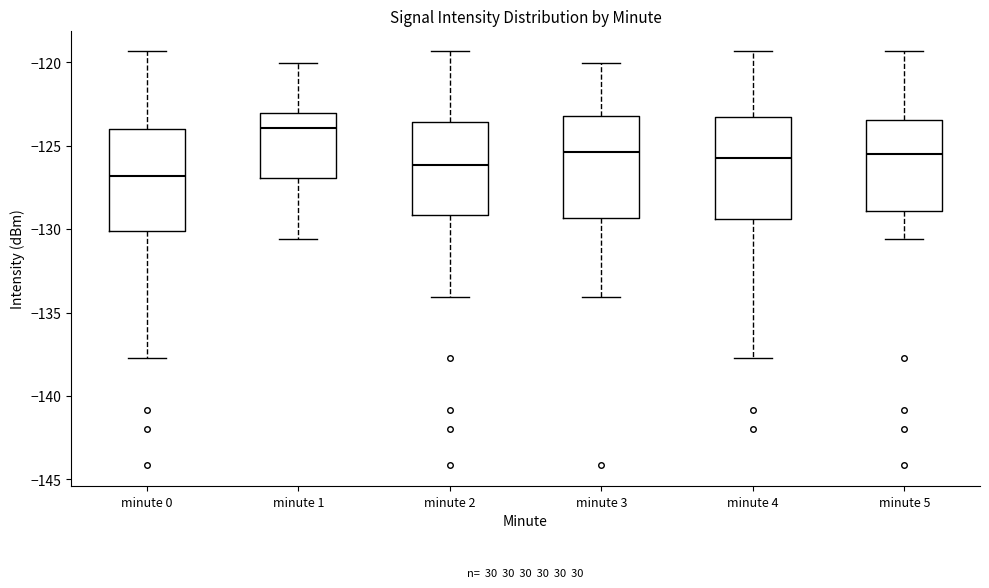

Reading left to right, read every box against the y-axis: the position of its median line, the range the box covers, and the ends of its whiskers. The values are not printed on the chart, so give them approximately, as read against the axis.

minute 0: median -127.0, box -130.0 to -124.0, whiskers -137.5 to -119.5
minute 1: median -124.0, box -127.0 to -123.0, whiskers -130.5 to -120.0
minute 2: median -126.0, box -129.0 to -123.5, whiskers -134.0 to -119.5
minute 3: median -125.5, box -129.5 to -123.0, whiskers -134.0 to -120.0
minute 4: median -125.5, box -129.5 to -123.5, whiskers -137.5 to -119.5
minute 5: median -125.5, box -129.0 to -123.5, whiskers -130.5 to -119.5